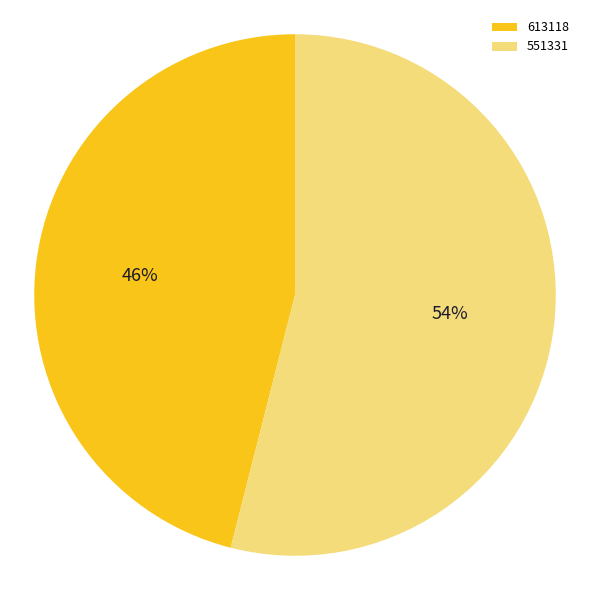

Which slice is the smallest?

613118